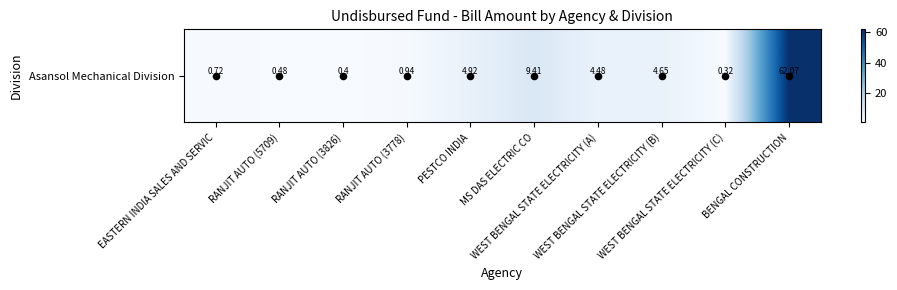

What is the greatest value displayed?

62.1